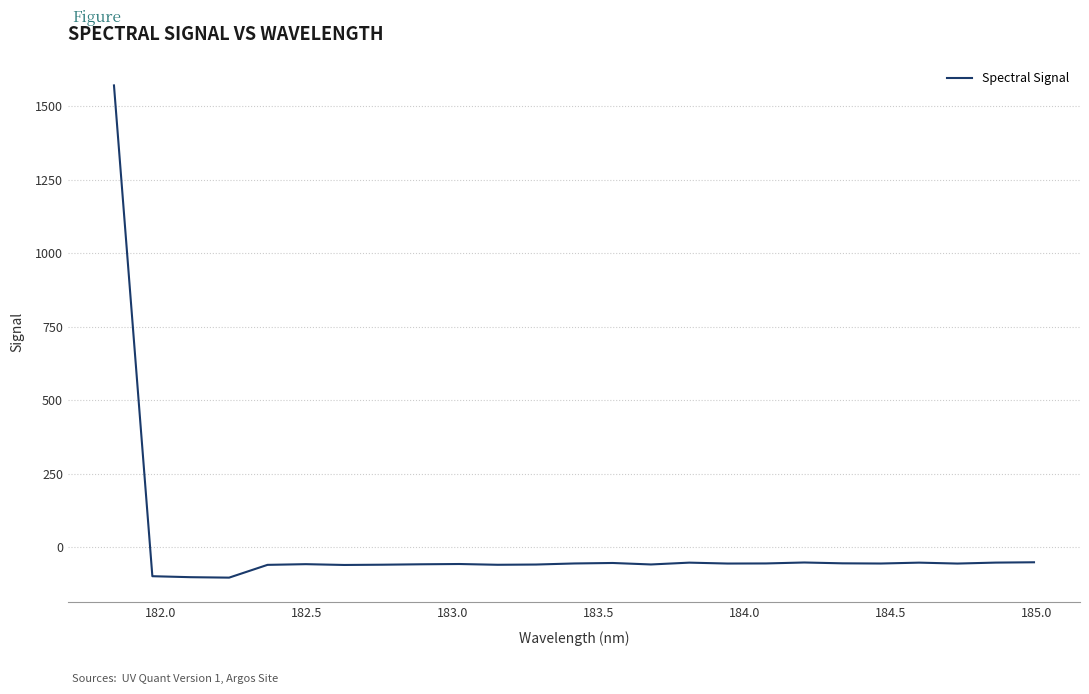

What is the maximum value shown in the chart?

1571.4